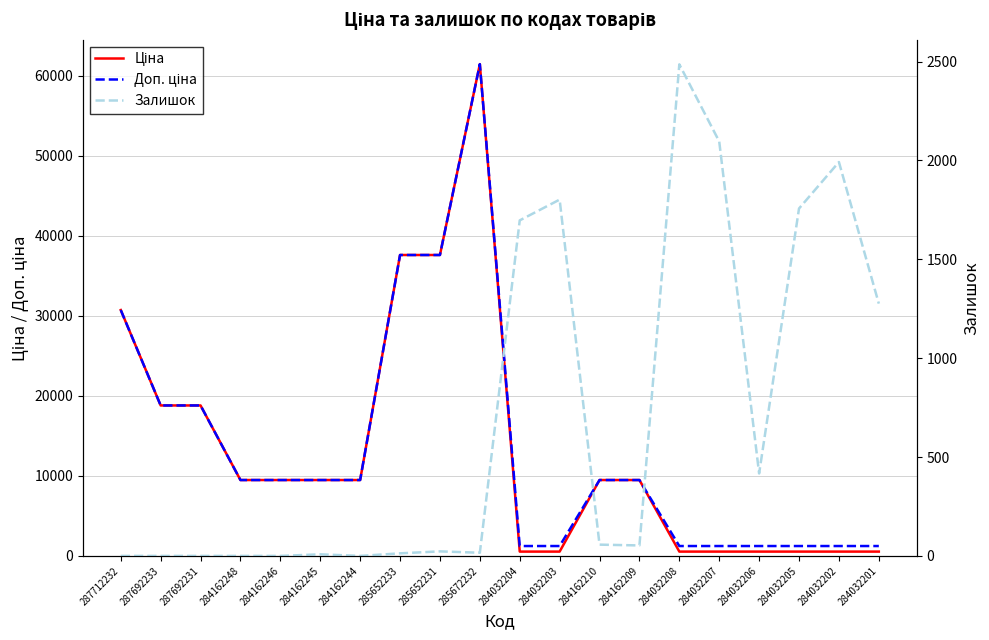

Does the chart have visible grid lines?

Yes